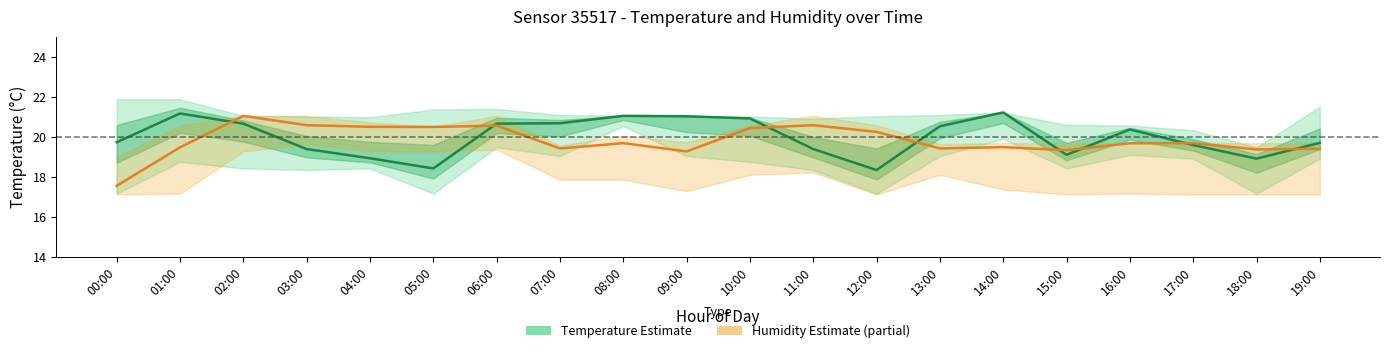

Is the value of Temperature (Estimate) at 13:00 greater than the value of Humidity (Estimate based on partial data) at 03:00?

No